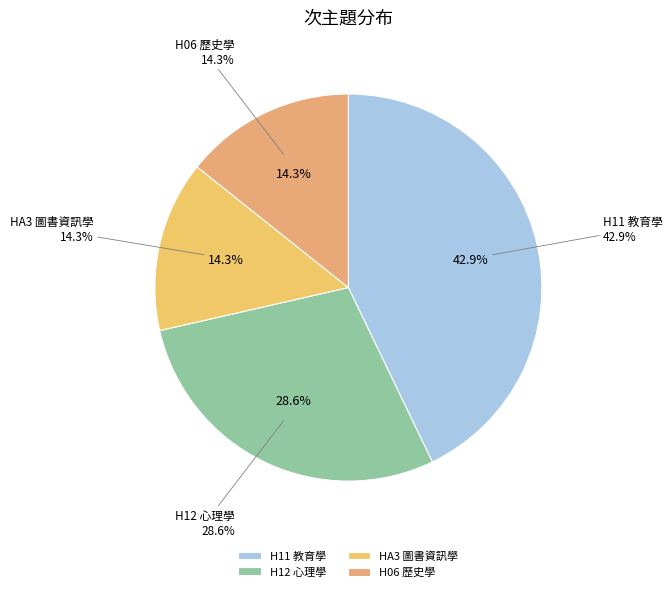

Is H06 歷史學 the majority of the pie?

No